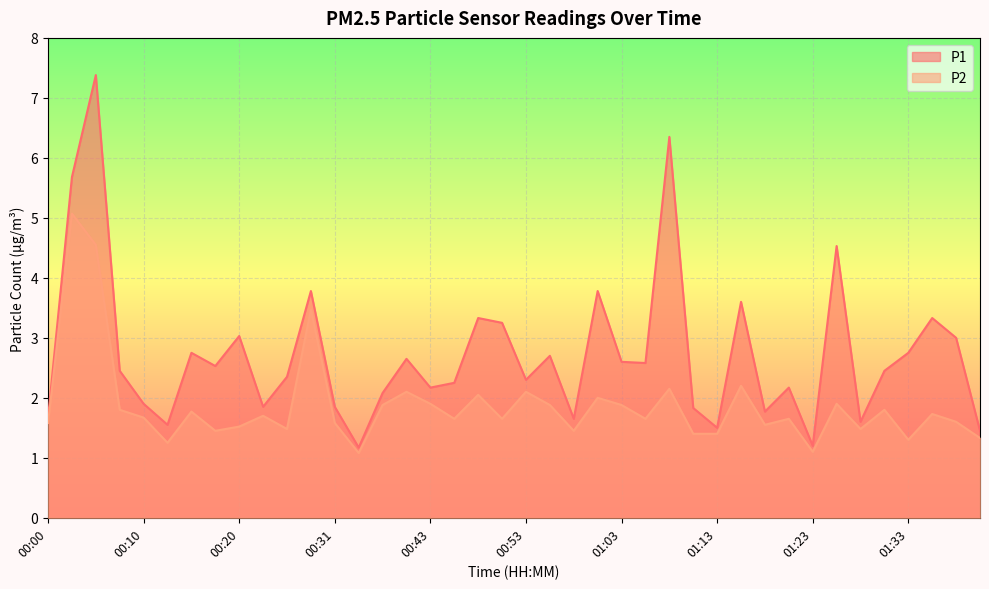

In P1, how many points are lower than both neighbors (excluding endpoints)?

12